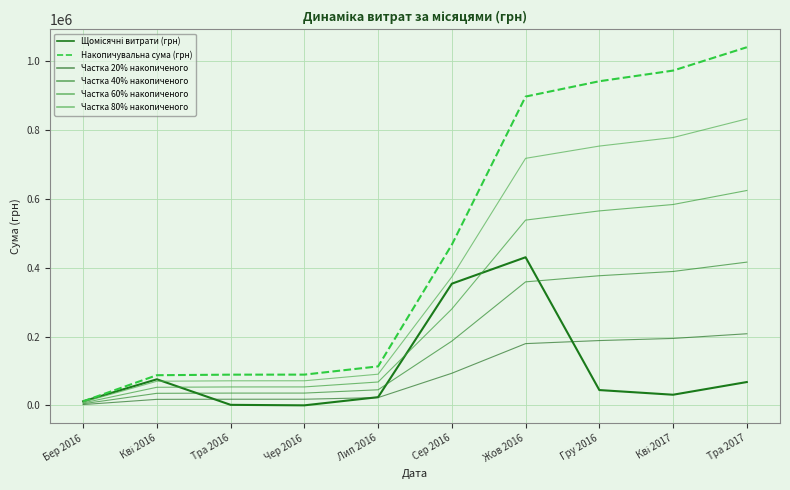

At Бер 2016, list the series in order from smallest to largest.

Частка 20% накопиченого, Частка 40% накопиченого, Частка 60% накопиченого, Частка 80% накопиченого, Щомісячні витрати (грн), Накопичувальна сума (грн)